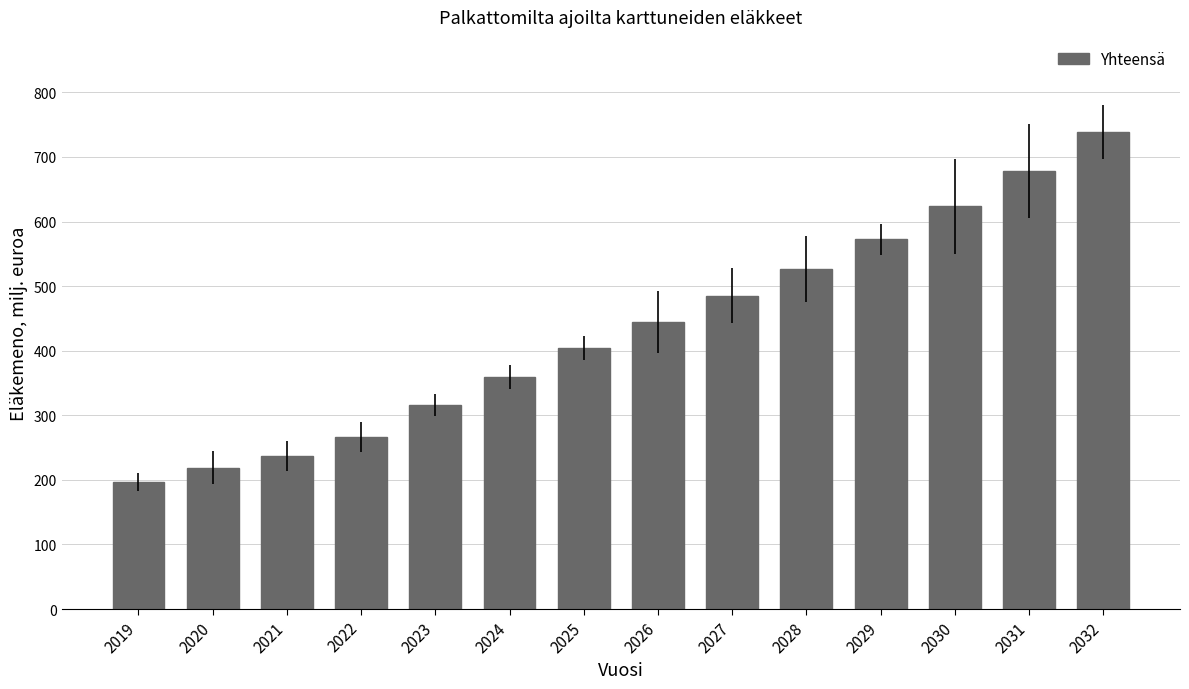

The value at 2026 is 444.6. True or false?

True